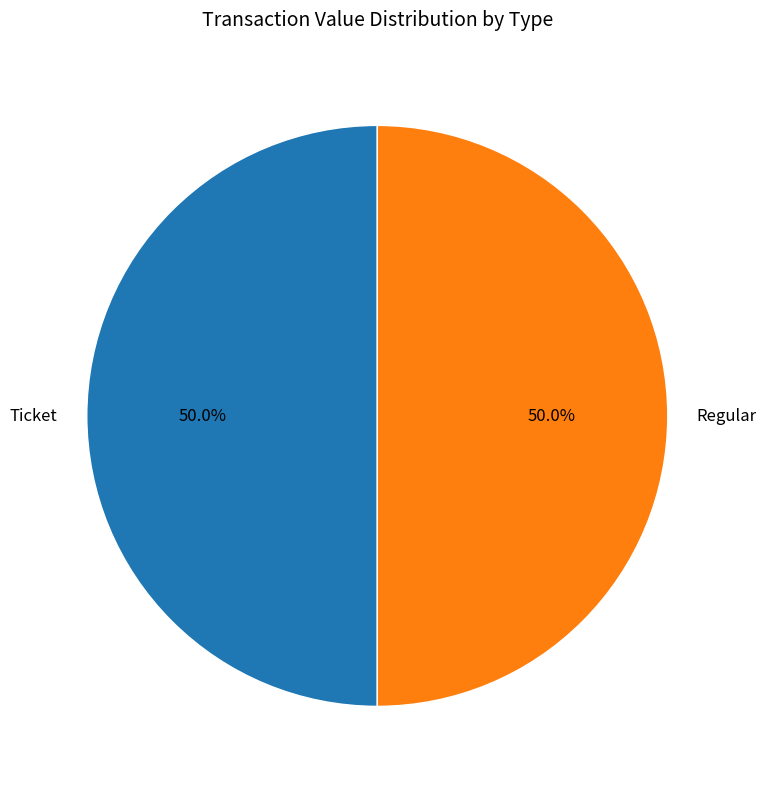

How many segments does this pie chart have?

2